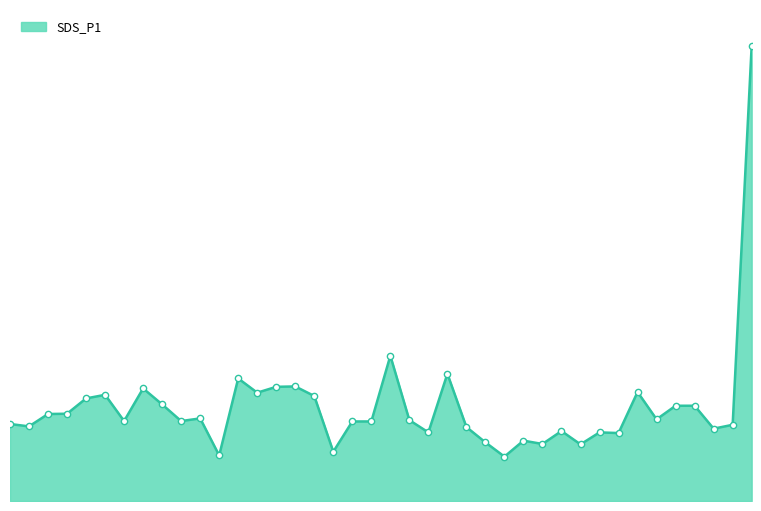

Does the chart display data point markers on the line(s)?

No